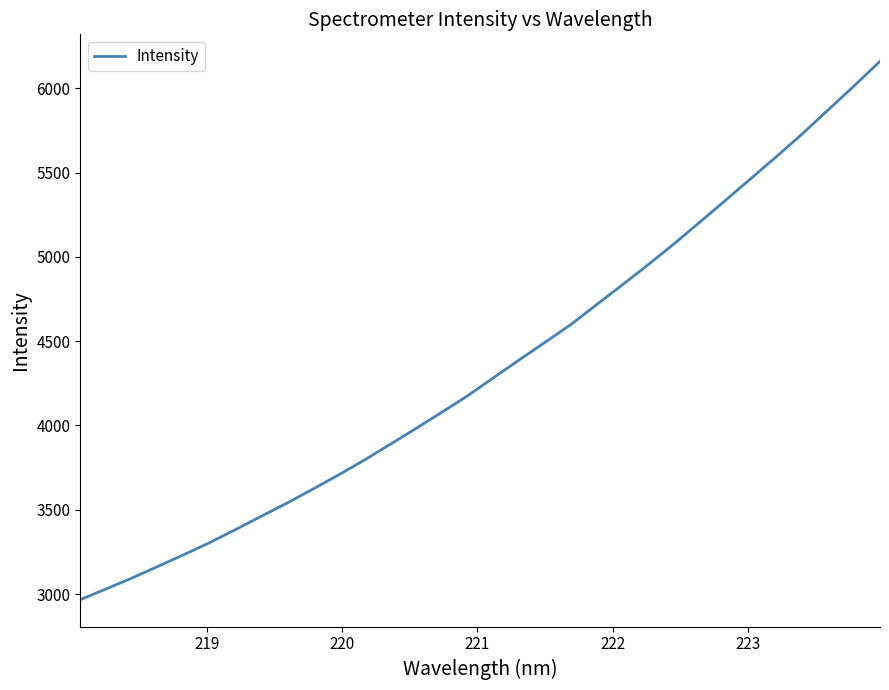

What is the difference between the maximum and minimum values?

3193.4